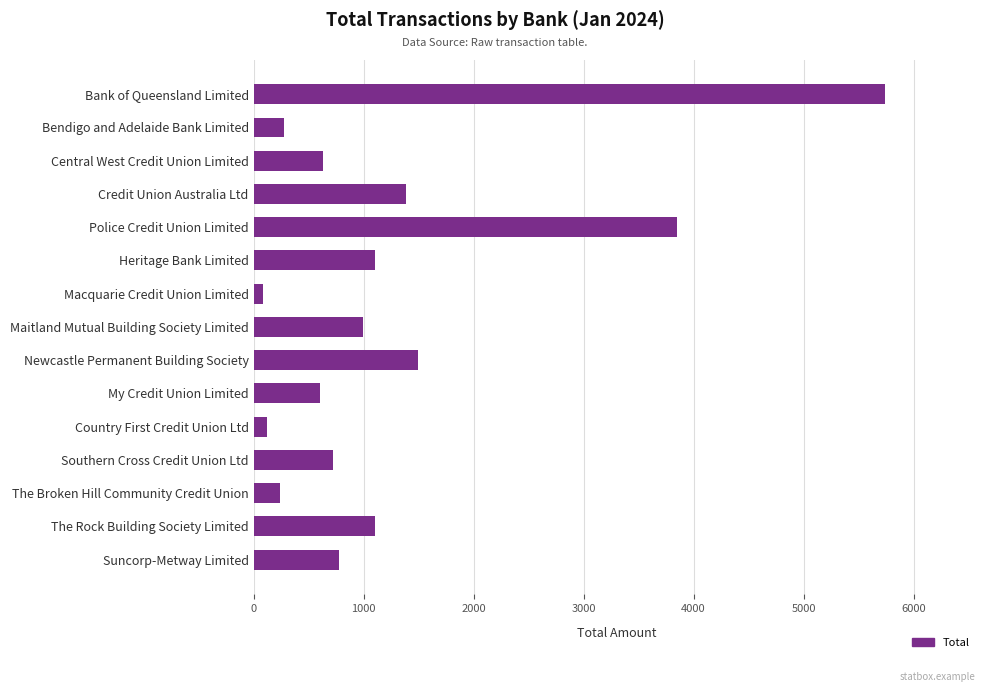

What is the maximum value shown in the chart?

5742.5